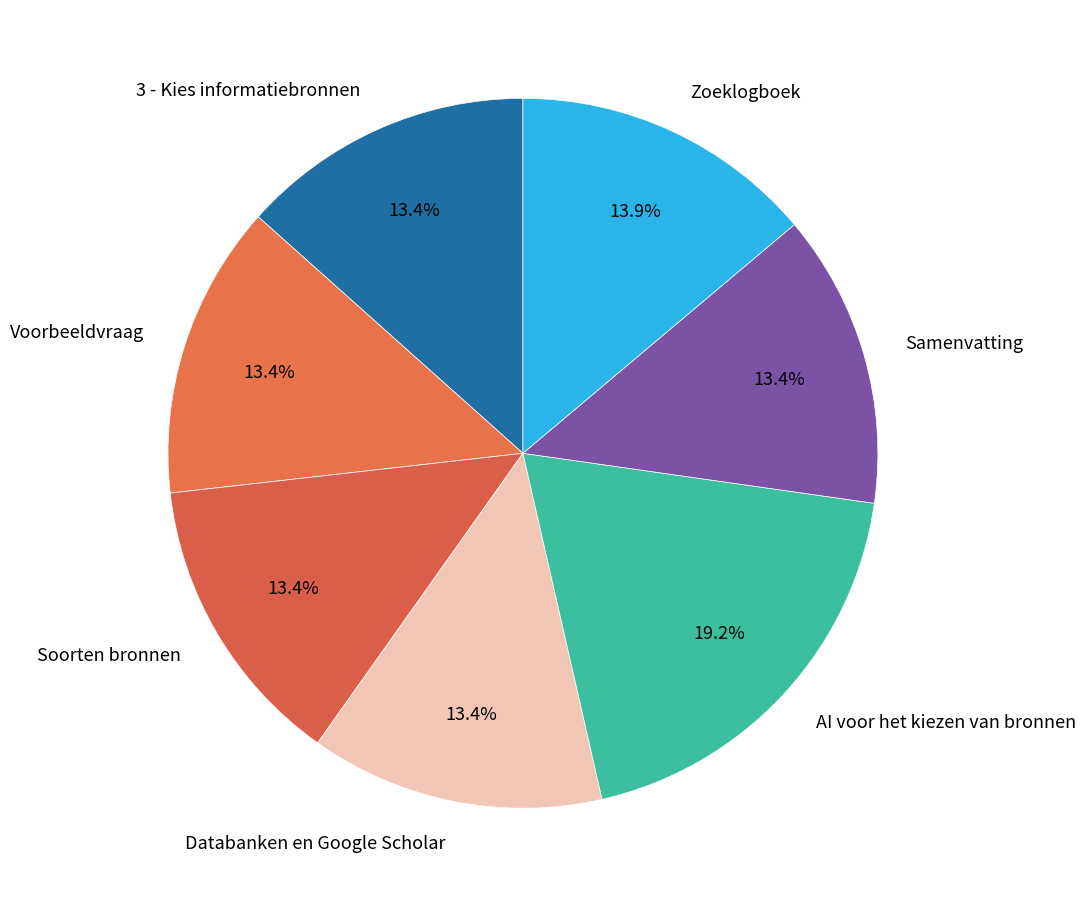

Count the number of slices in the pie.

7